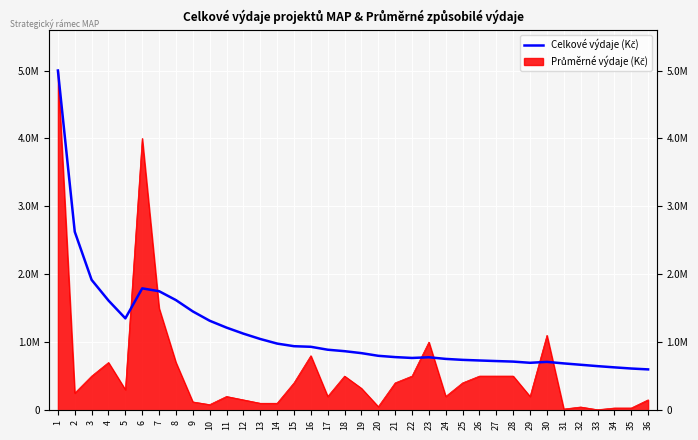

Where is the data nearest to the value 2799236?

2